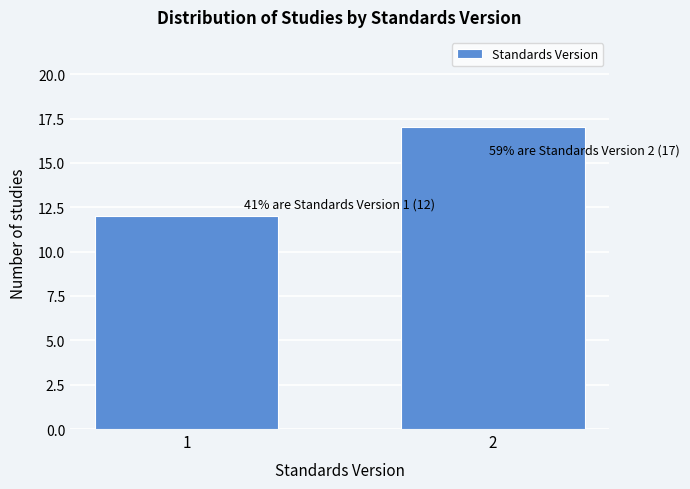

Reading right to left, list all the values displayed in this chart.

17	12